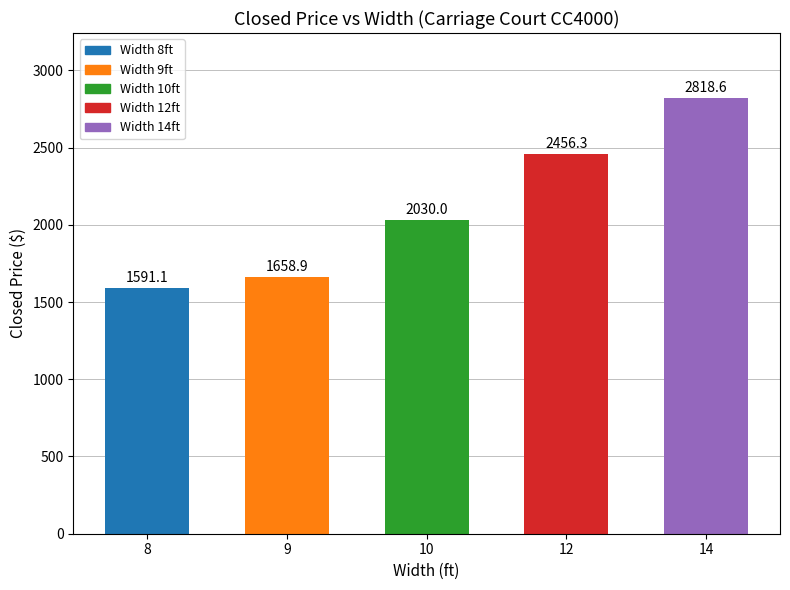

At which label does the data first exceed 2029?

10